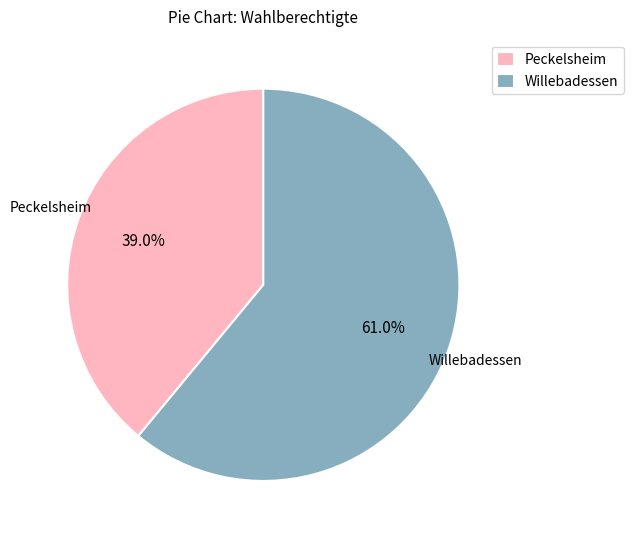

To the nearest percent, what is the difference between the Willebadessen and Peckelsheim slice percentages?

22%